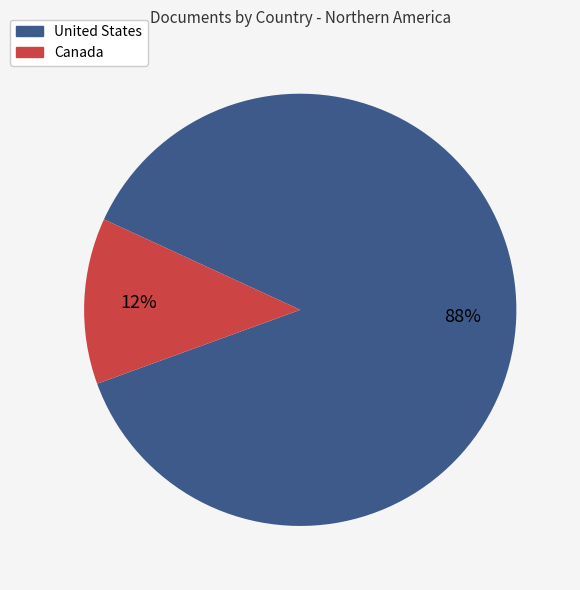

True or false: Canada accounts for 12% of the total.

True